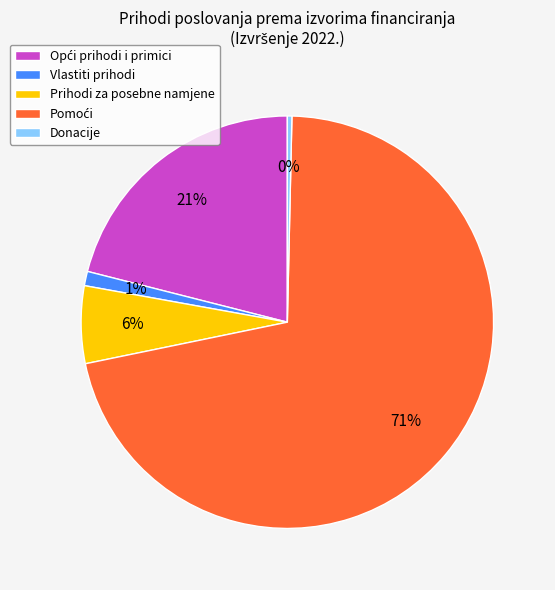

To the nearest percent, what percentage of the pie is Vlastiti prihodi?

1%